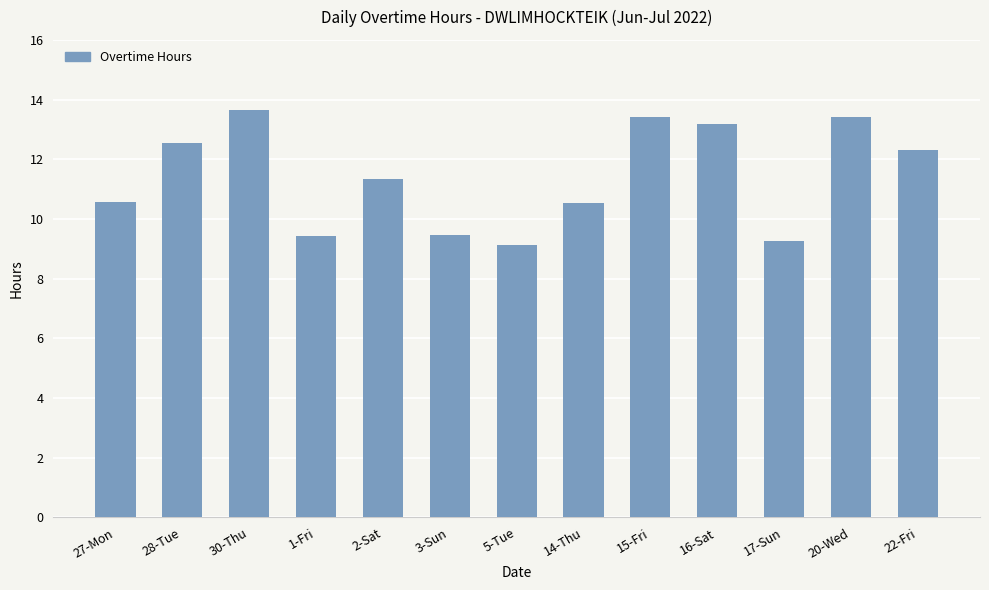

What is the greatest value displayed?

13.6